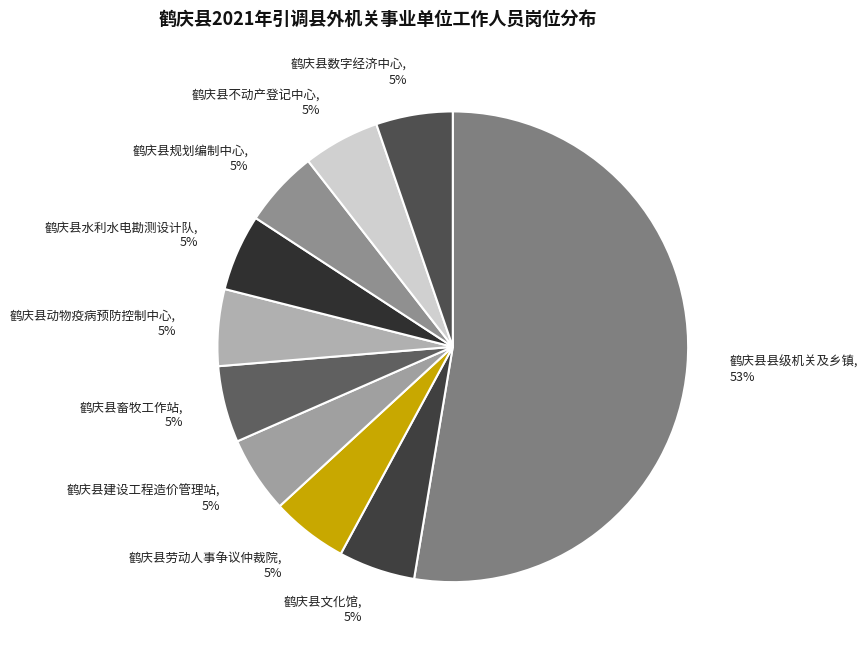

What percentage is the 鹤庆县建设工程造价管理站 slice, to the nearest percent?

5%